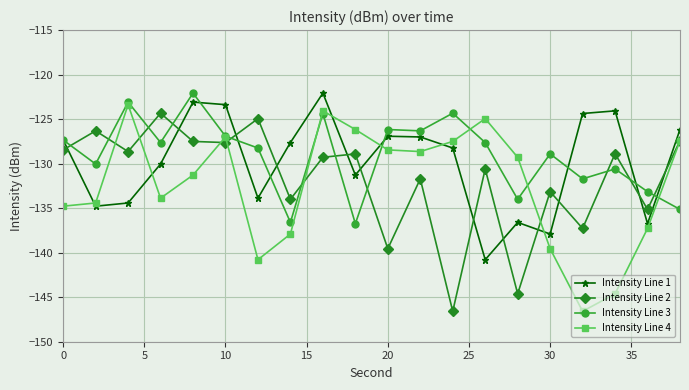

Count the number of categories in the chart.

20